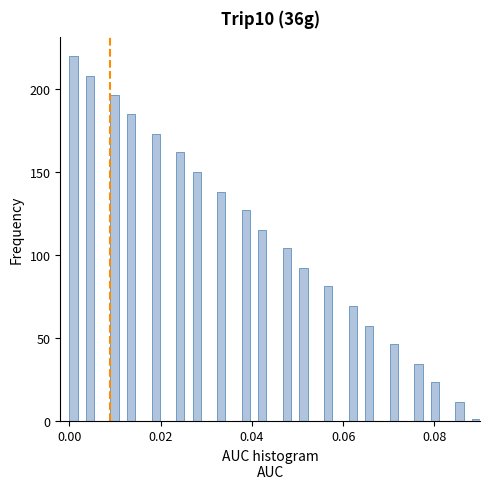

Read against the x-axis, roughly where is the centre of the tallest bar?

0.000